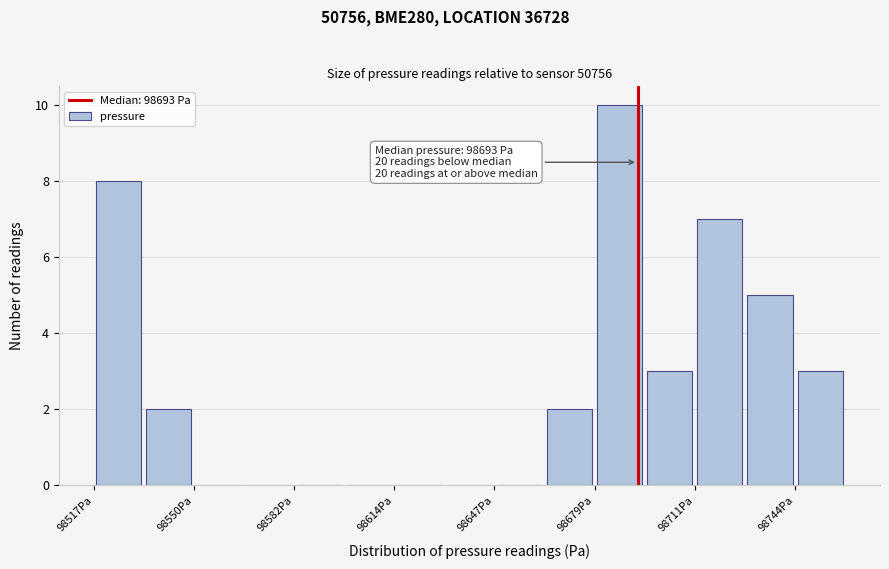

Around what value on the x-axis is the tallest bar? Give the approximate position of its centre, as read against the axis.

98690